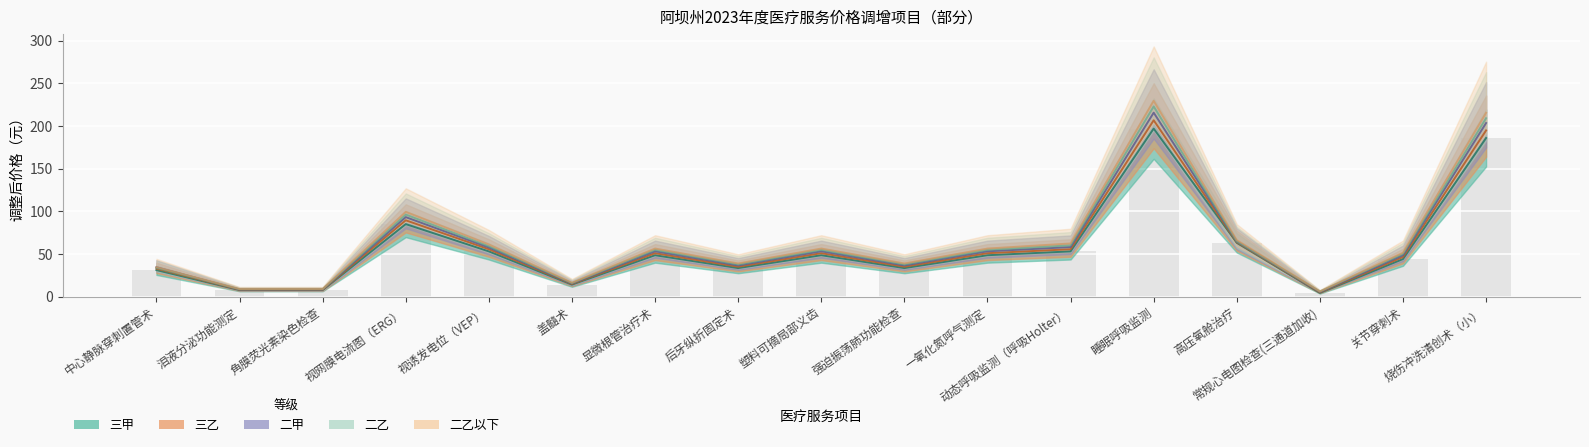

The 二甲 series shows 64.6 at 高压氧舱治疗. True or false?

True